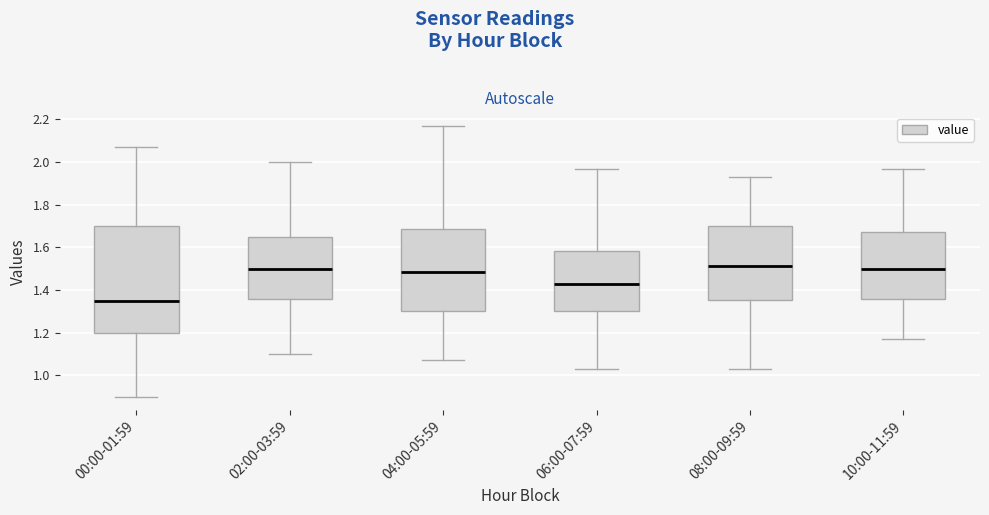

Which box is the tallest, from its lower edge to its upper edge?

00:00-01:59